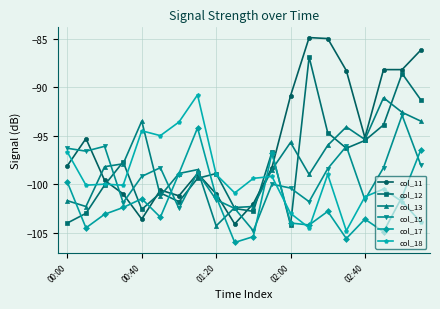

How many interior local peaks does the col_15 series have?

6